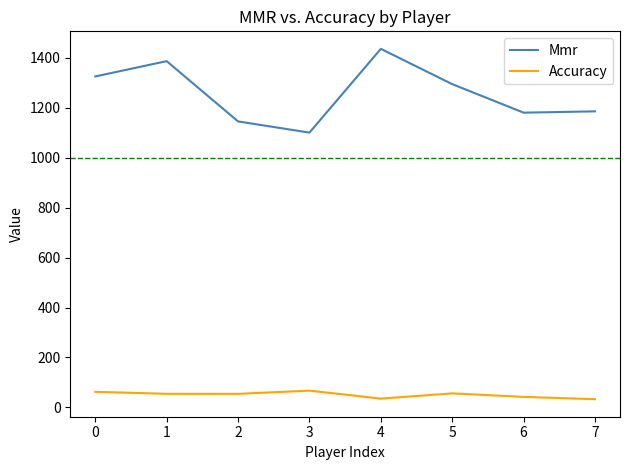

True or false: Mmr and Accuracy cross at least once.

False